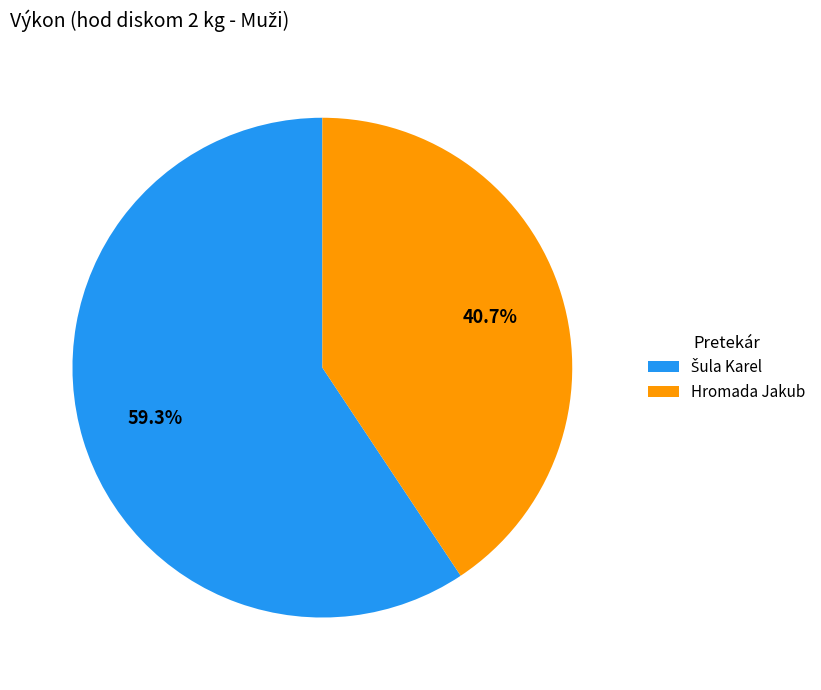

How many segments does this pie chart have?

2